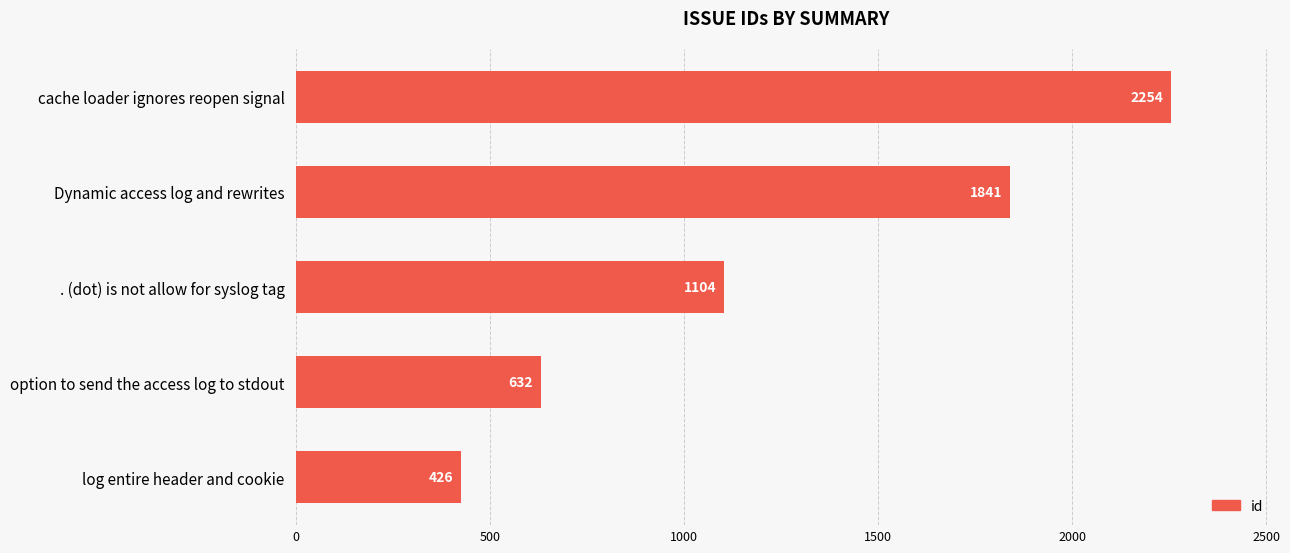

Count the values in the range 632 to 1841.

3